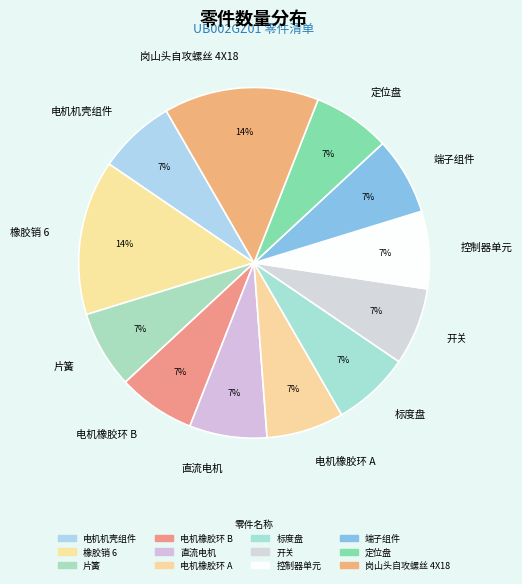

Is it true that 电机橡胶环 A is 1% of the pie?

False